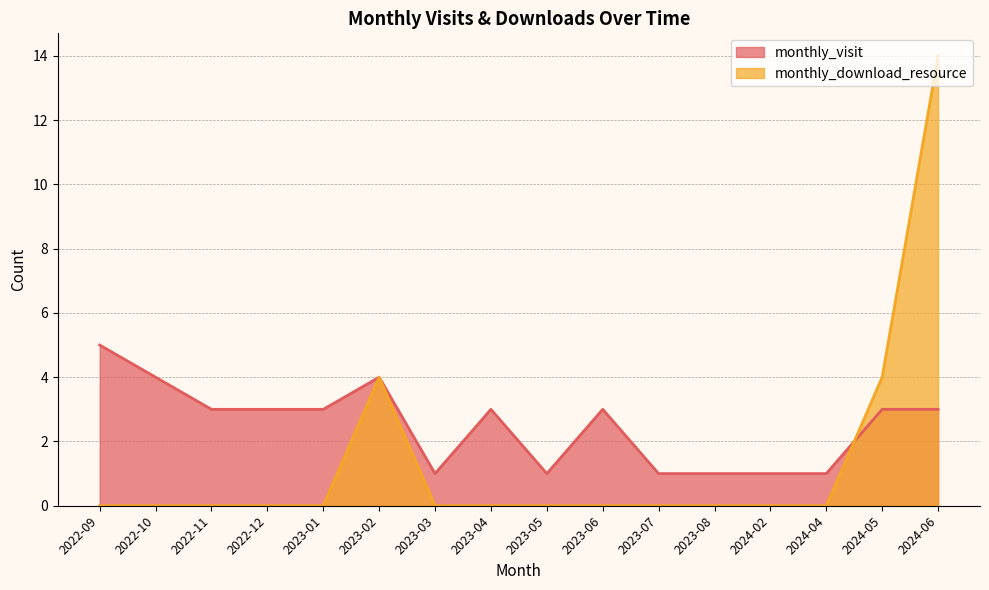

True or false: monthly_visit and monthly_download_resource intersect in this chart.

True